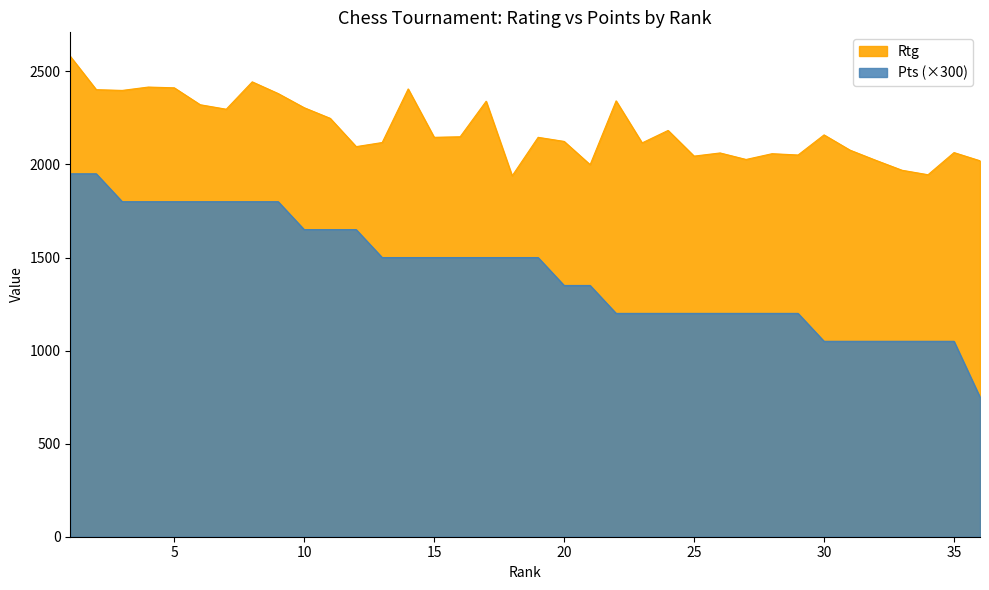

In Rtg, how many points are higher than both neighbors (excluding endpoints)?

11